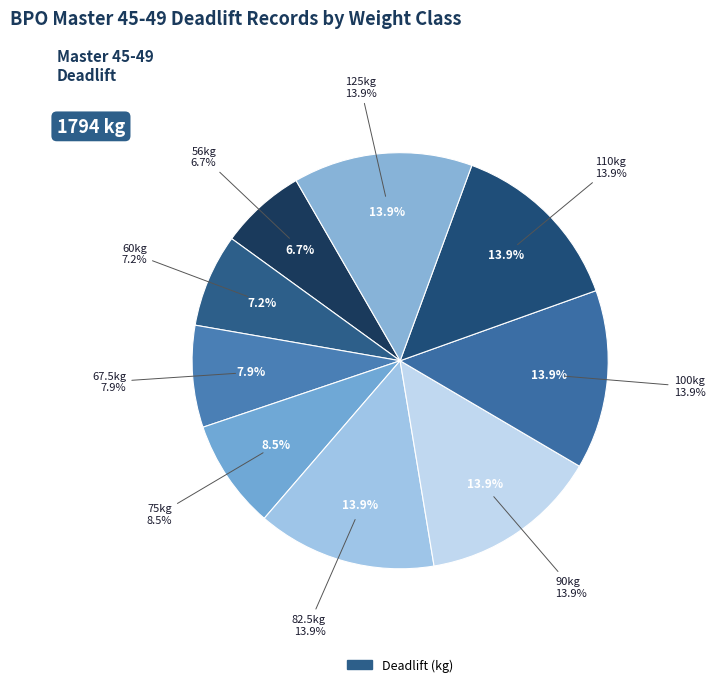

Which category has the biggest portion of the pie?

82.5kg